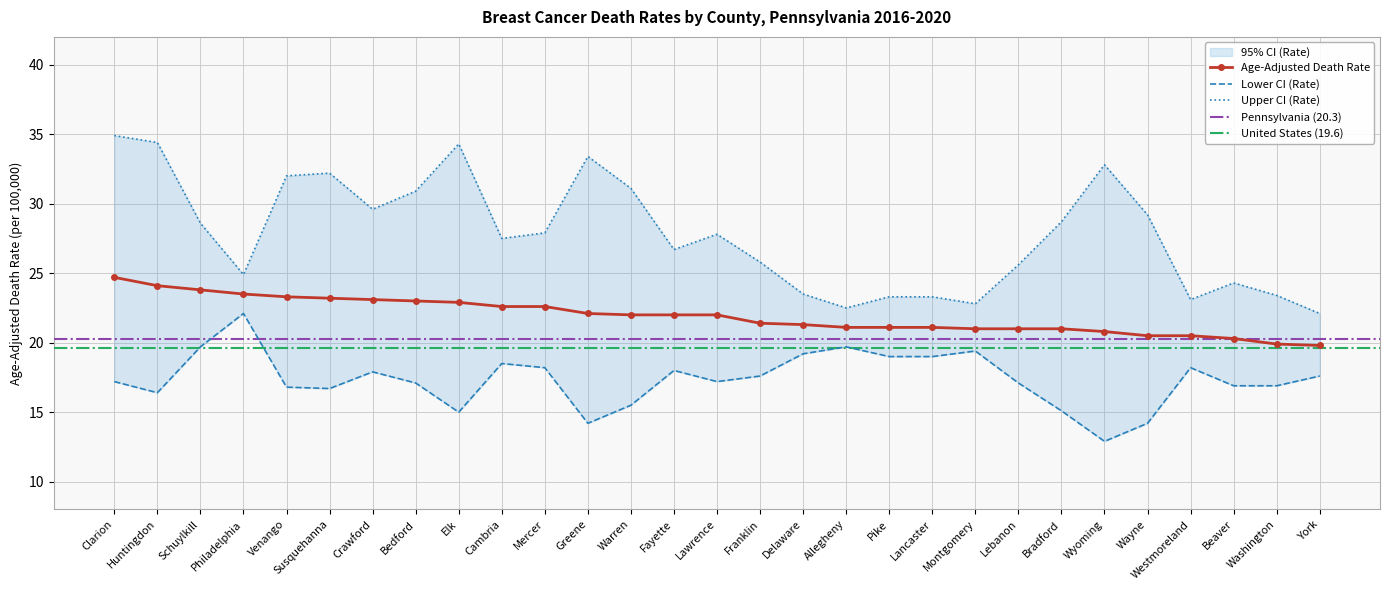

True or false: Age-Adjusted Death Rate has a value of 22.6 at Mercer.

True